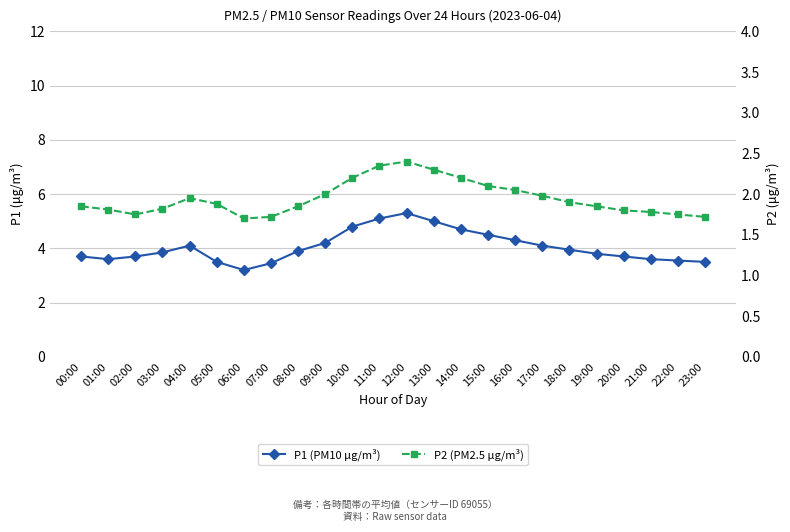

Where is P1 (PM10 μg/m³) nearest to the value 4?

18:00